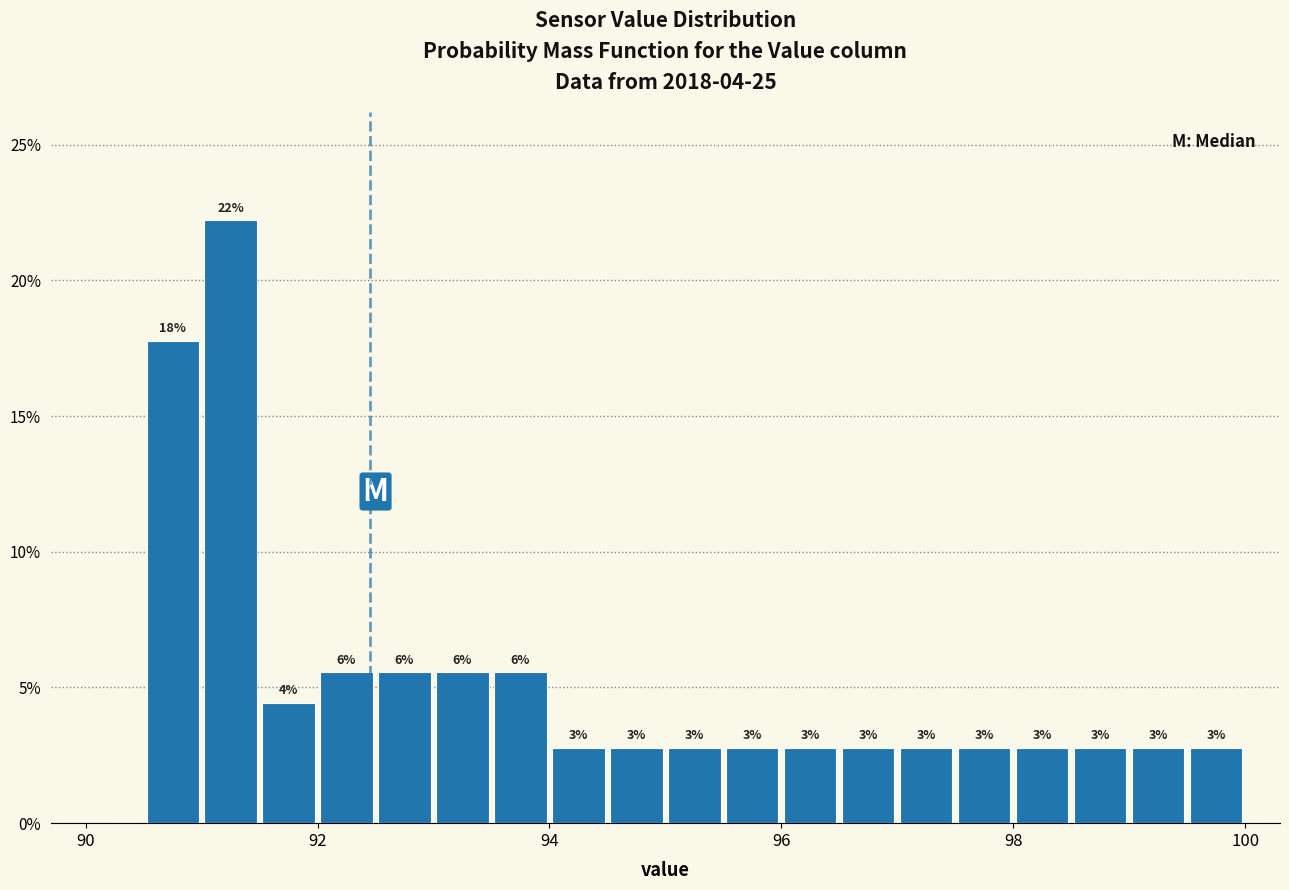

Read against the x-axis, roughly where is the centre of the tallest bar?

91.2